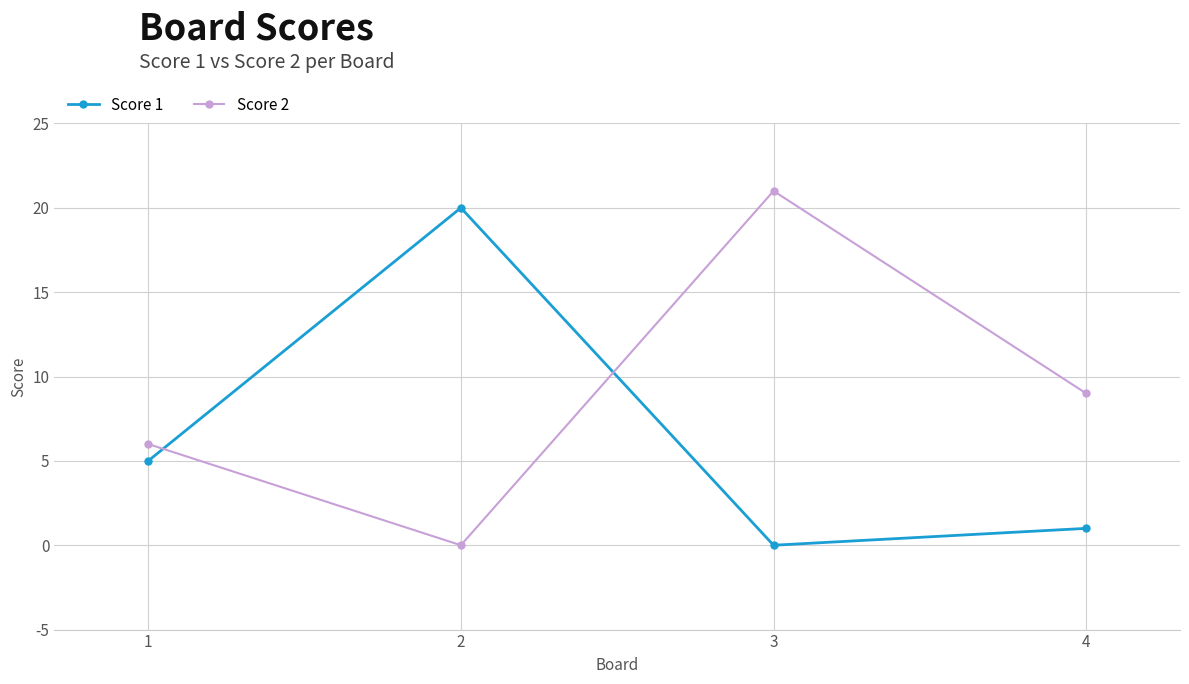

How many lines are shown in the chart?

2